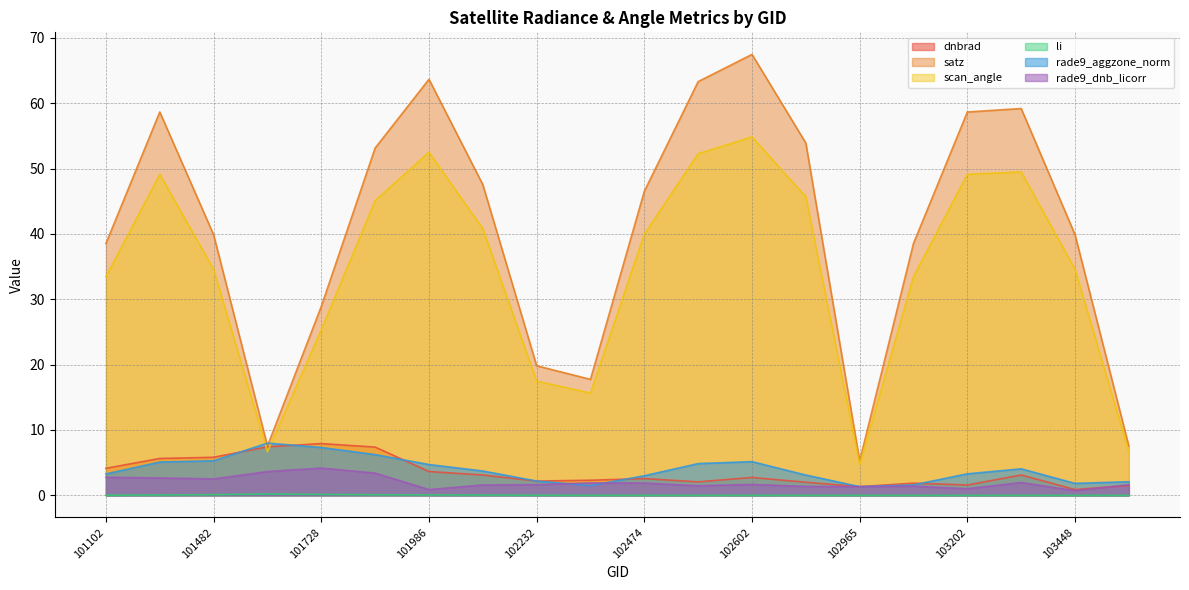

List the series in order of their peak value, highest first.

satz, scan_angle, rade9_aggzone_norm, dnbrad, rade9_dnb_licorr, li